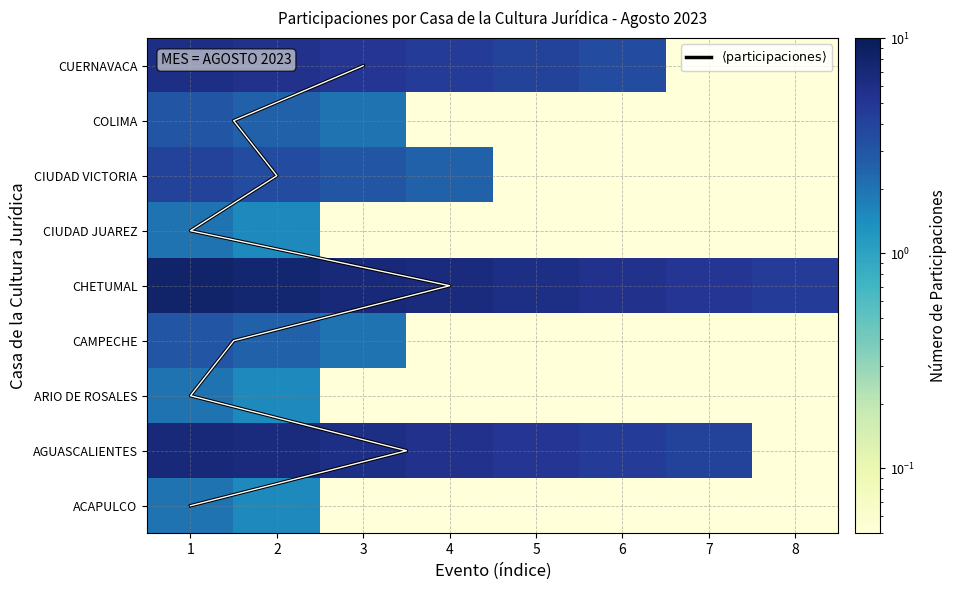

What is the difference between the maximum and minimum values in the CAMPECHE series?

3